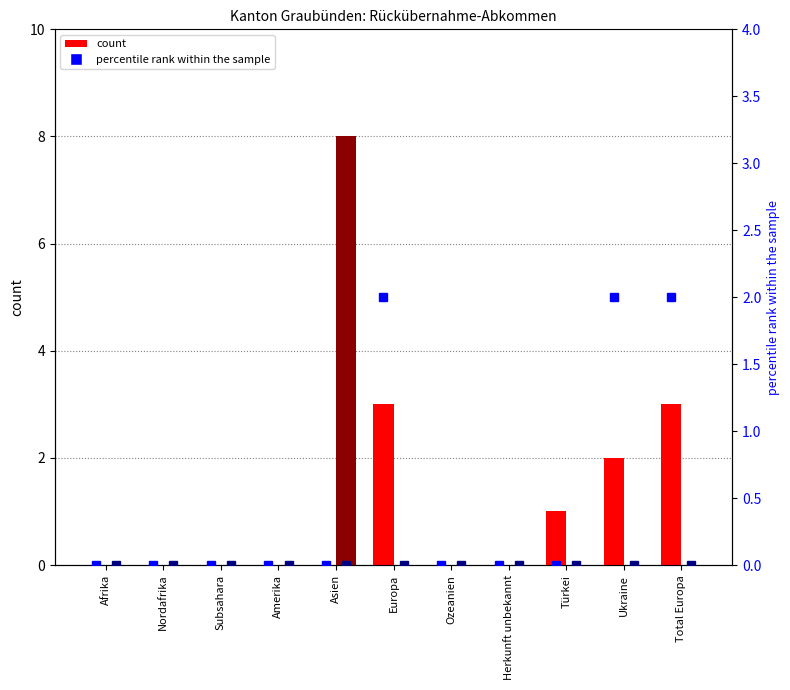

Which category has the lowest value in the Zustimmungen (Out) series?

Afrika